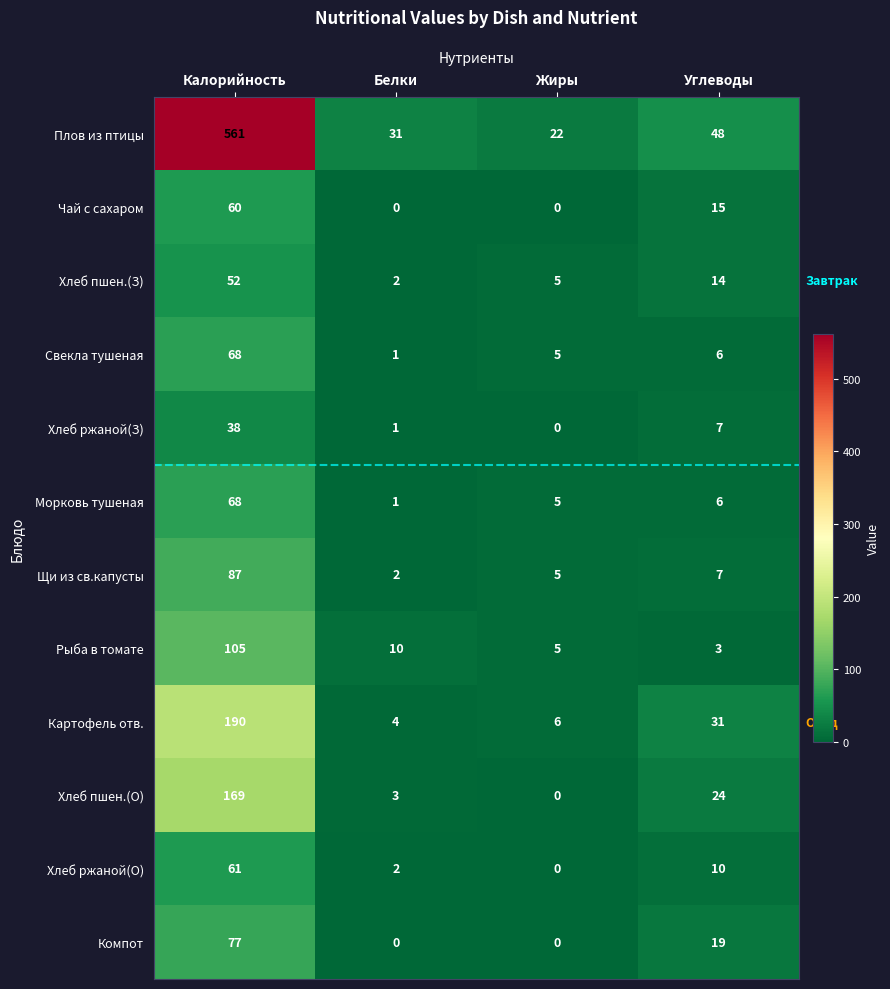

What is the difference between the second highest and minimum values in the Щи из св.капусты series?

5